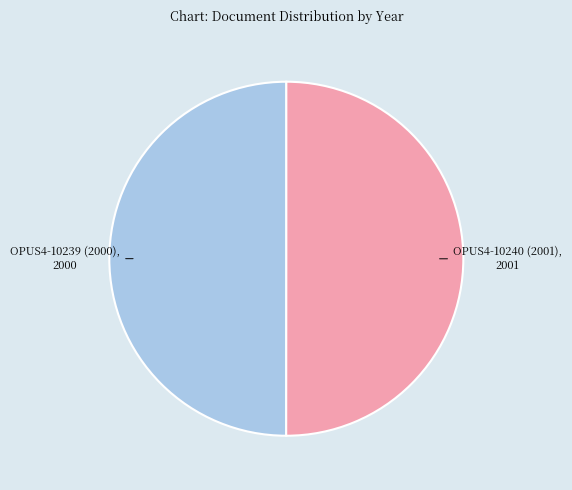

What is the ratio of the value at OPUS4-10239 (2000) to the value at OPUS4-10240 (2001)?

1.0